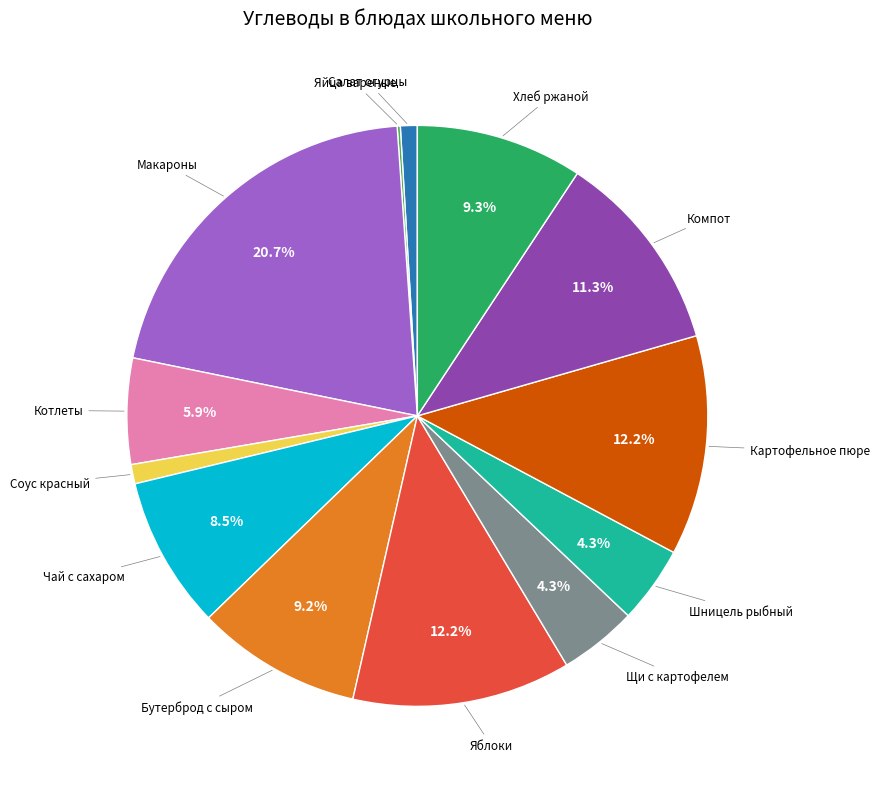

Does any single category account for the majority?

No